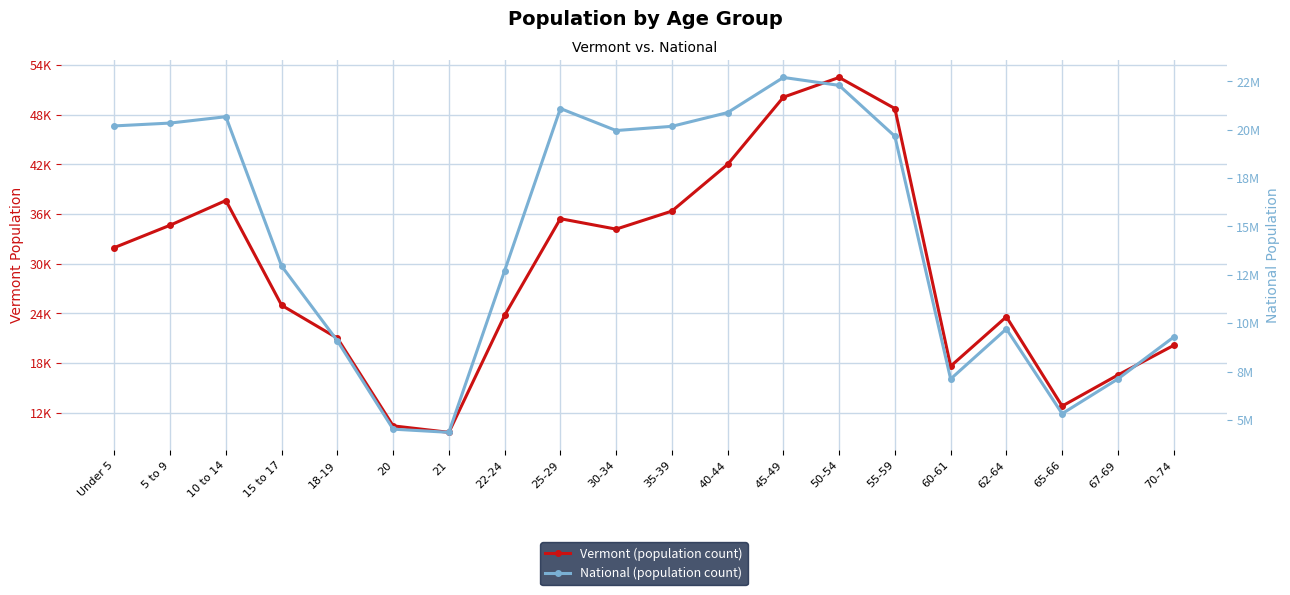

How many interior local peaks does the Vermont series have?

4